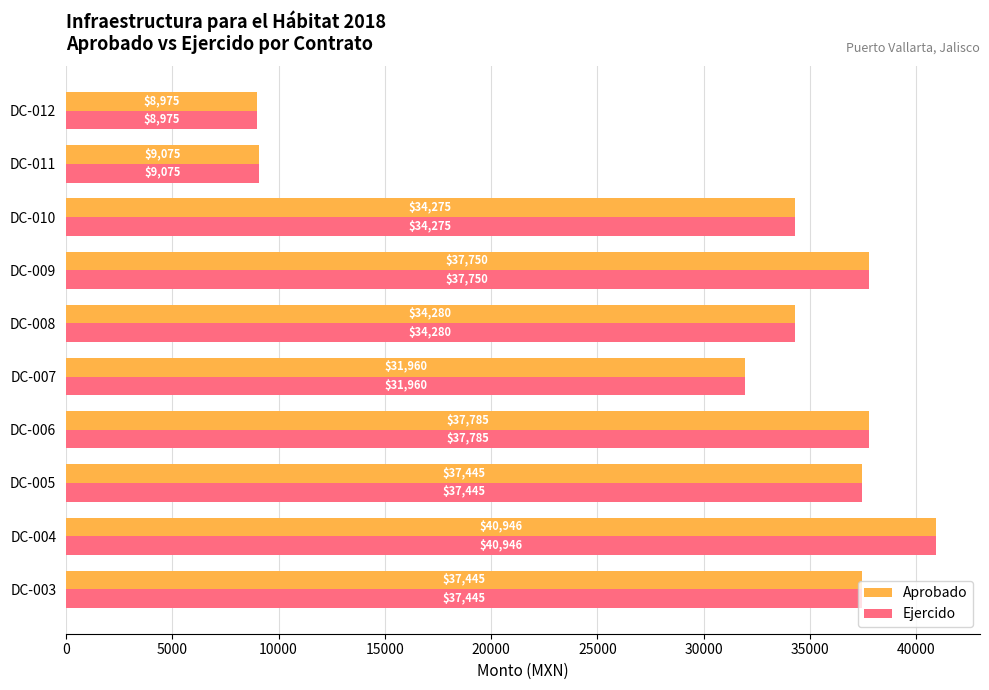

What is the total value across all series at DC-008?

68560